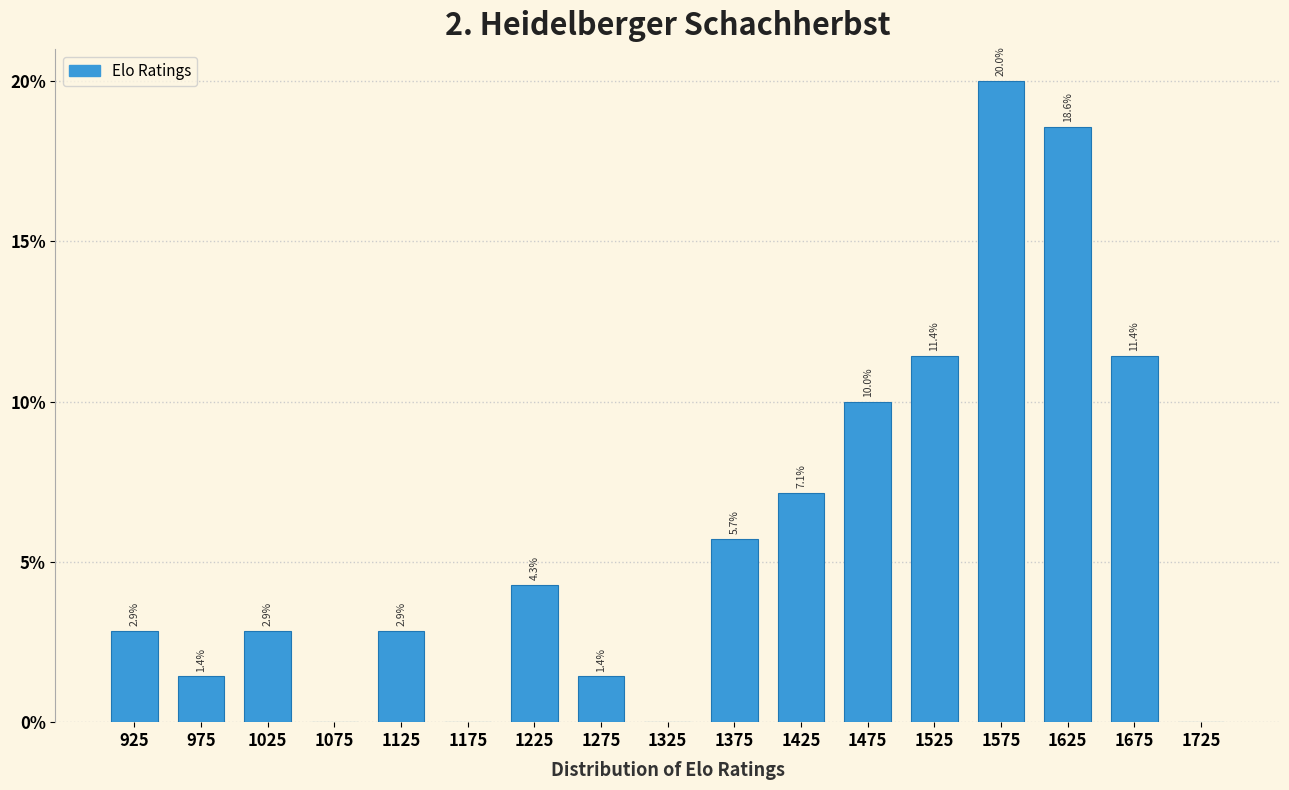

Which range on the x-axis has the tallest bar?

1550 to 1600